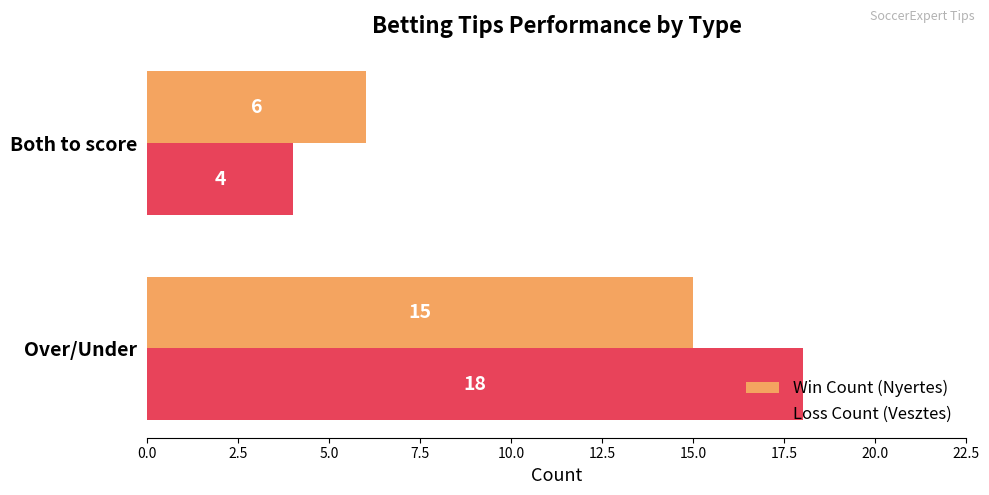

At how many categories does at least one series exceed 11?

1